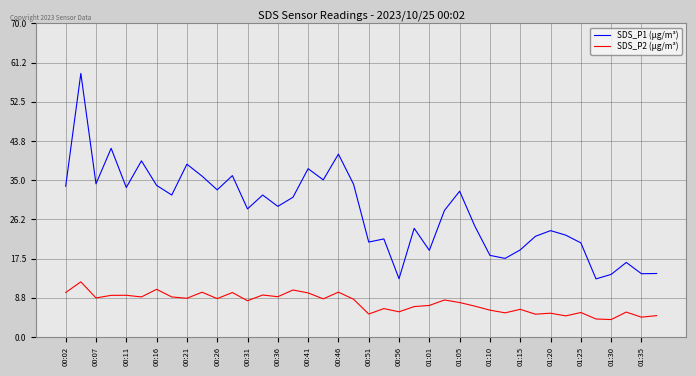

Which series has the largest total across all categories?

SDS_P1 (μg/m³)